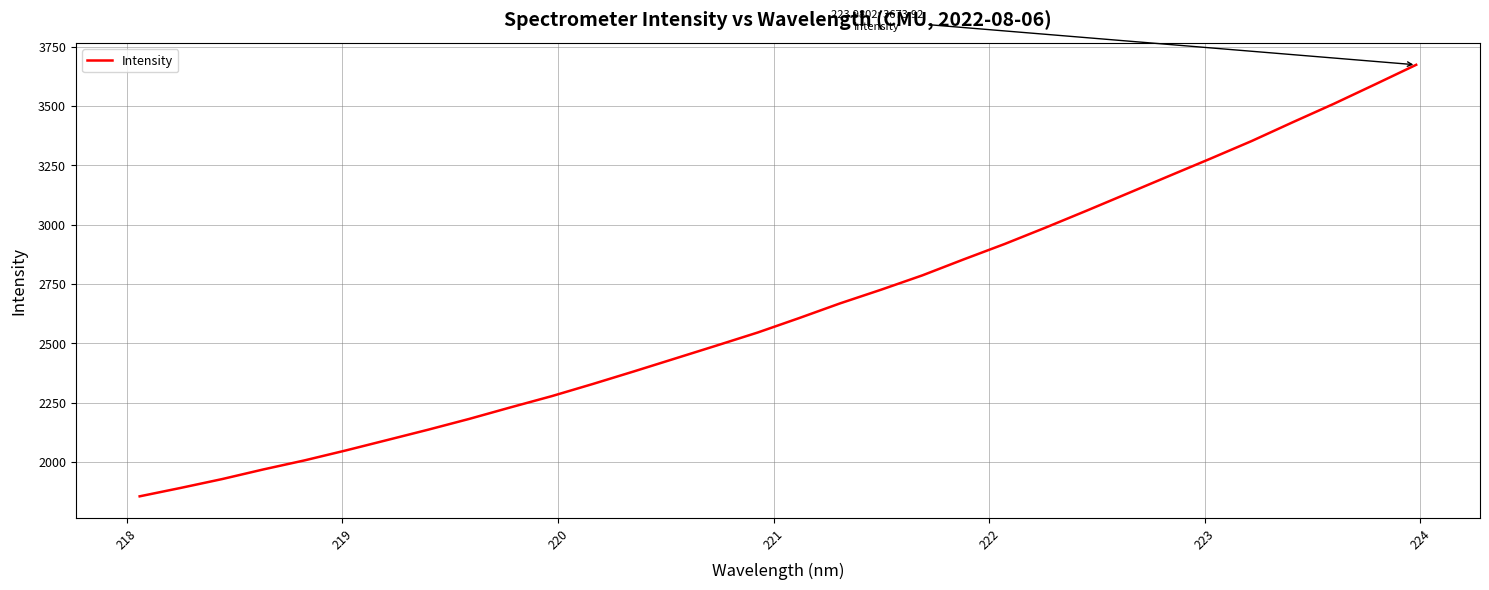

What is the greatest value displayed?

3673.9